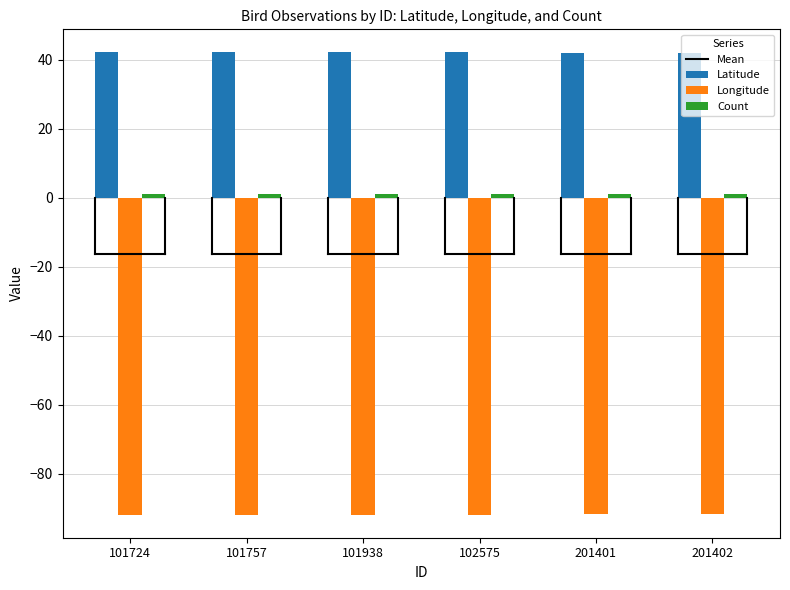

What is the highest value of the Latitude series?

42.1